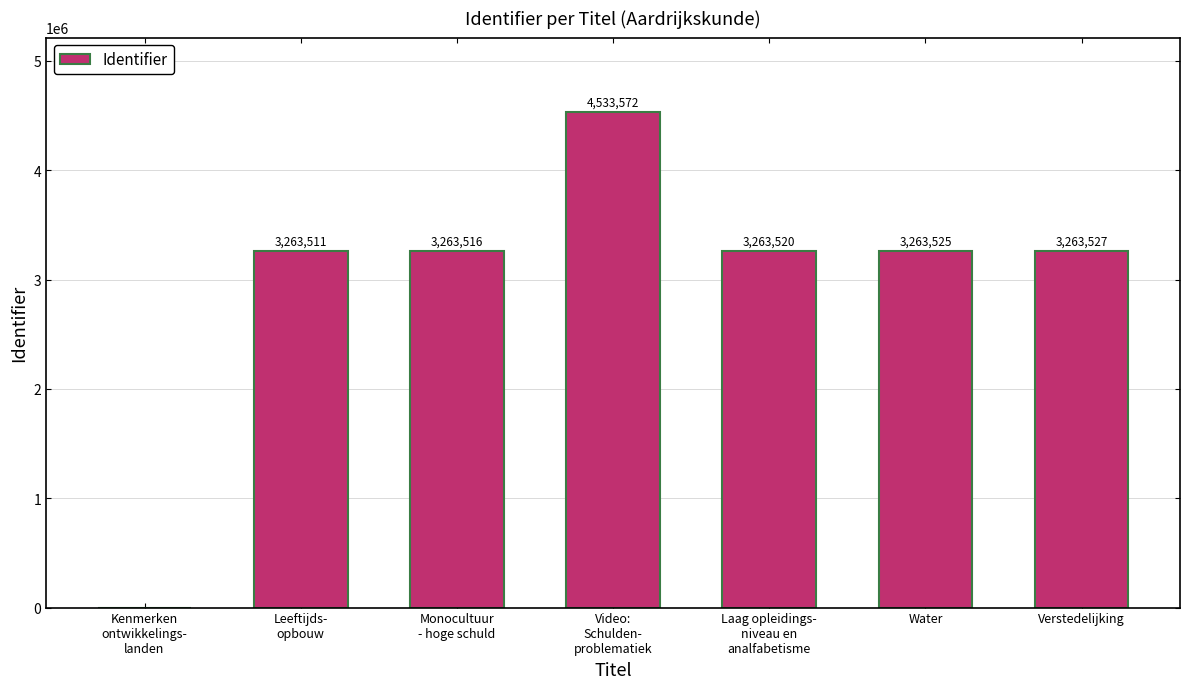

Reading left to right, what are all the values shown in this chart?

0	3263511	3263516	4533572	3263520	3263525	3263527